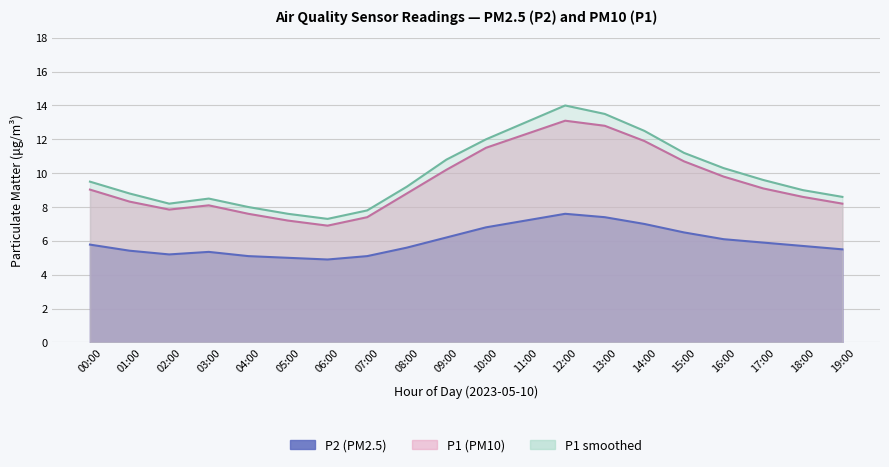

What is the average value of the P1 series?

9.5